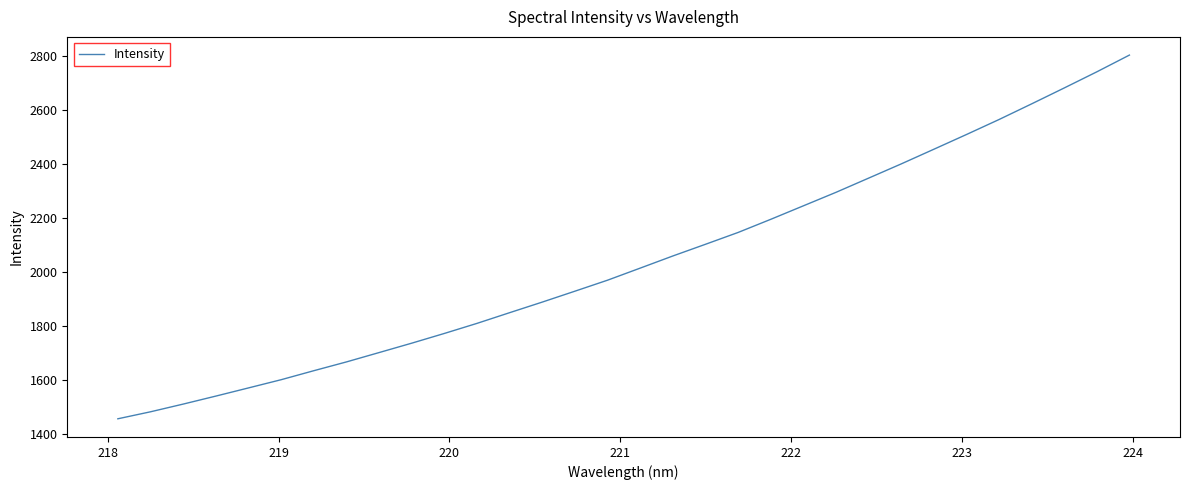

Count the number of values greater than 2014.

16